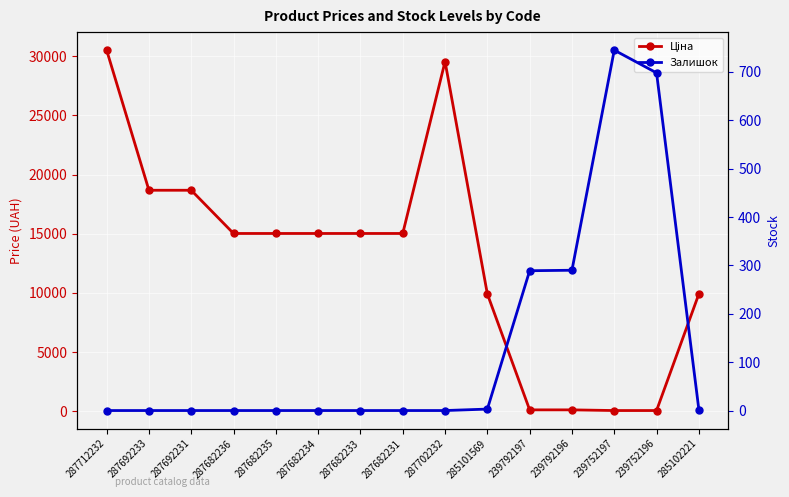

Which category has the lowest value across all series?

287712232